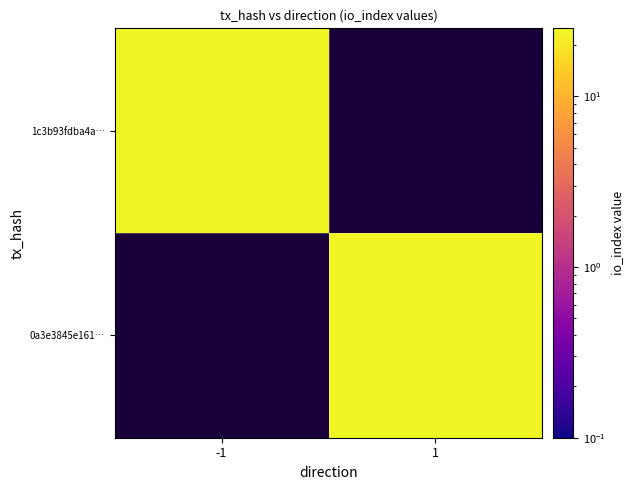

At 1, list the series in order from smallest to largest.

0a3e3845e161…, 1c3b93fdba4a…